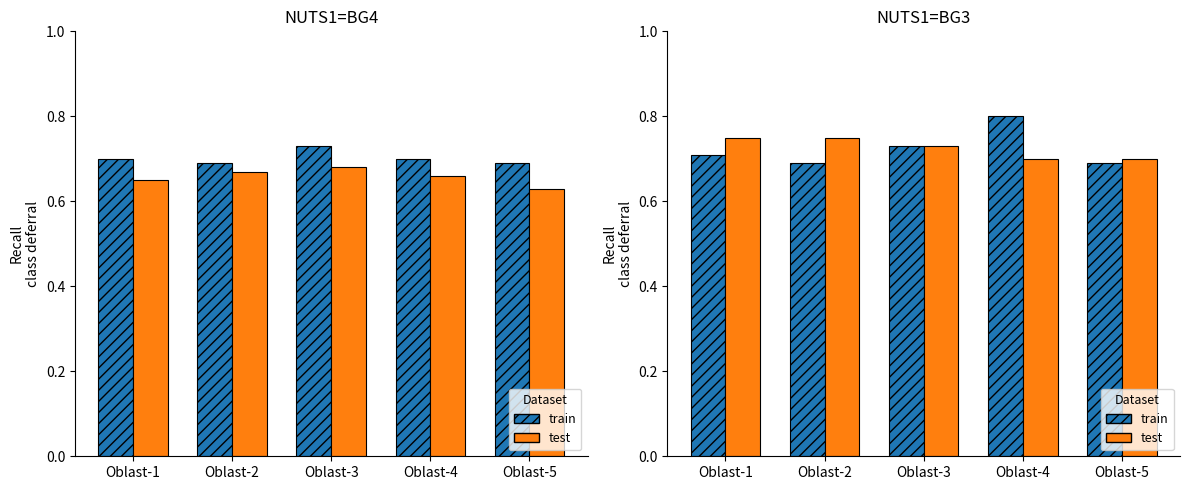

What is the value of the test bar at the 2nd from the left?

0.8